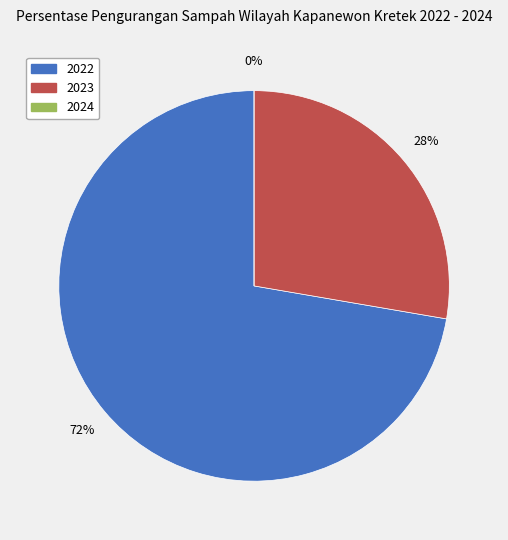

Rank the categories by value from lowest to highest.

2024, 2023, 2022